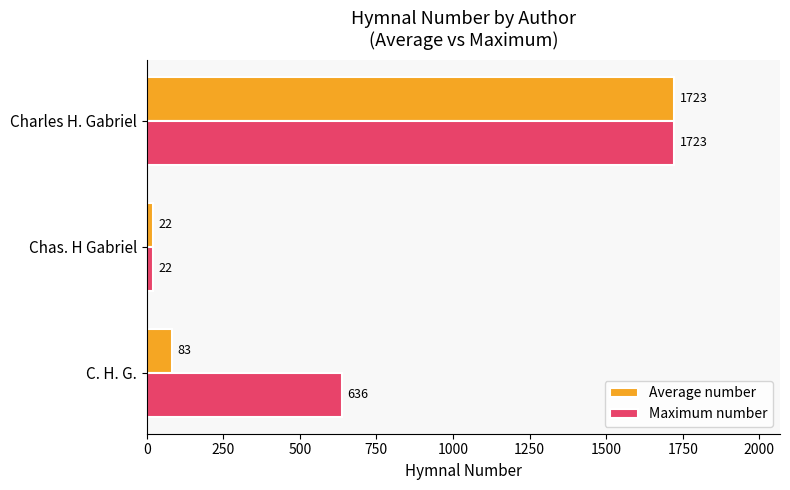

Rank the categories by Average number value from lowest to highest.

Chas. H Gabriel, C. H. G., Charles H. Gabriel